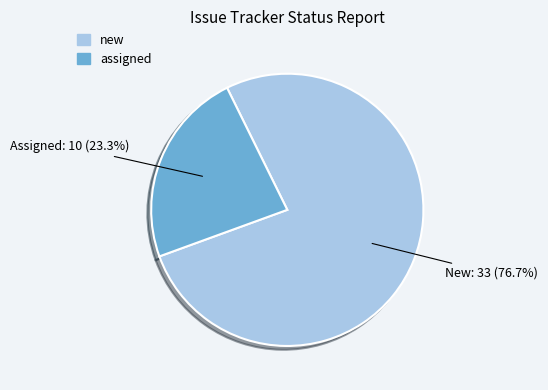

Which slice represents more than half of the pie?

new